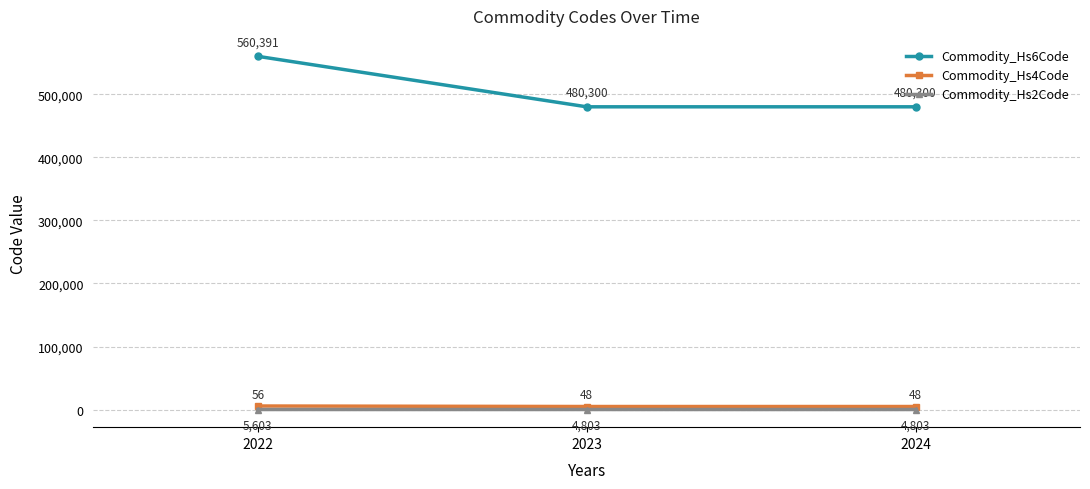

Count the number of data series in this chart.

3